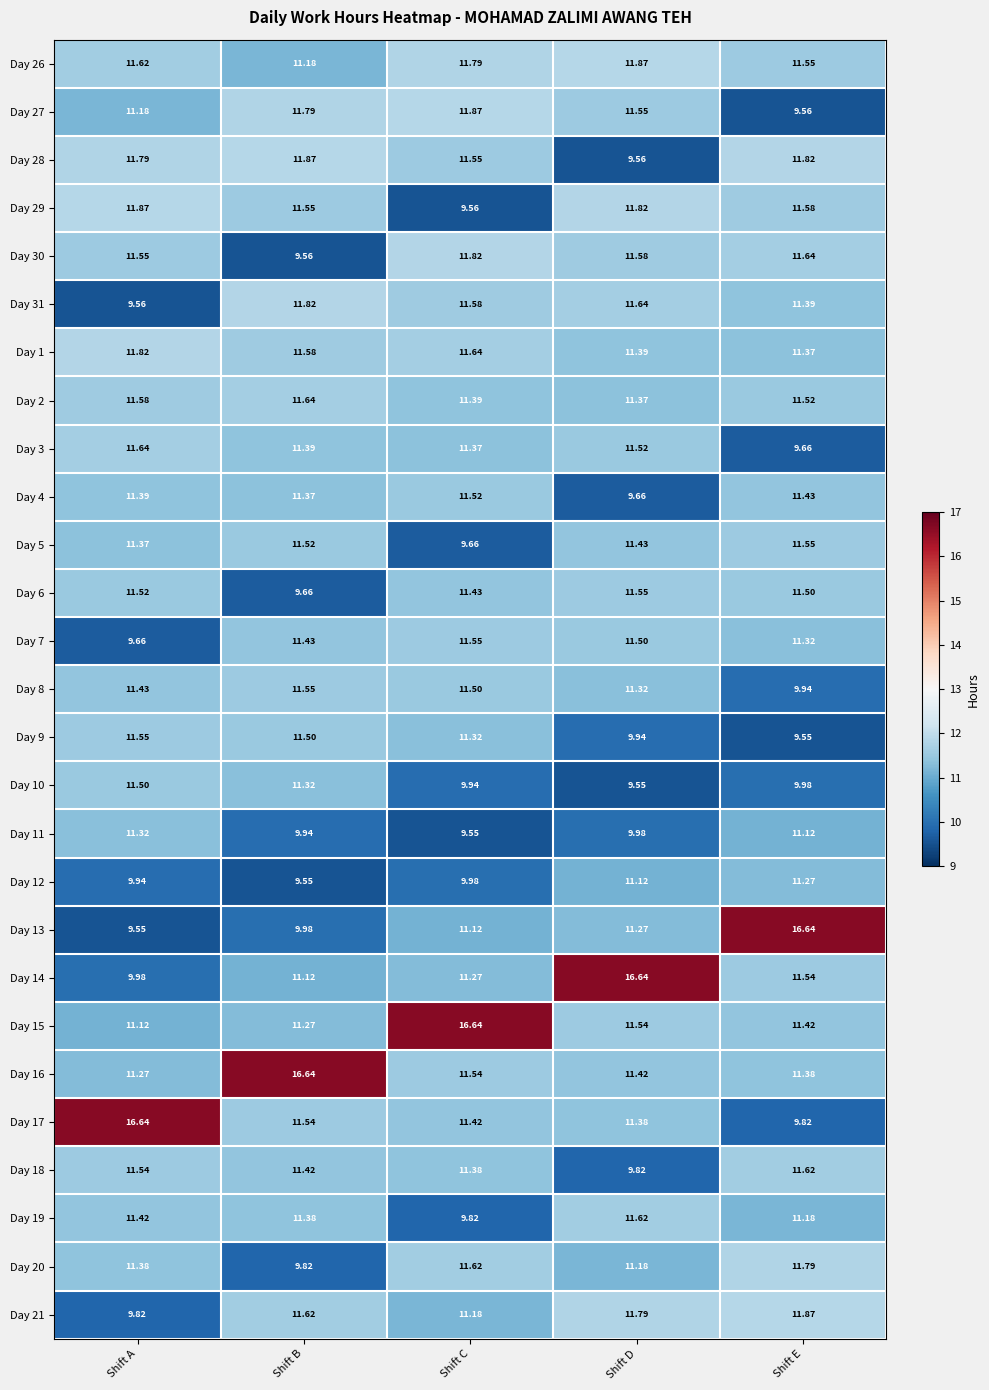

Where does the Day 4 series first go above 11?

Shift A